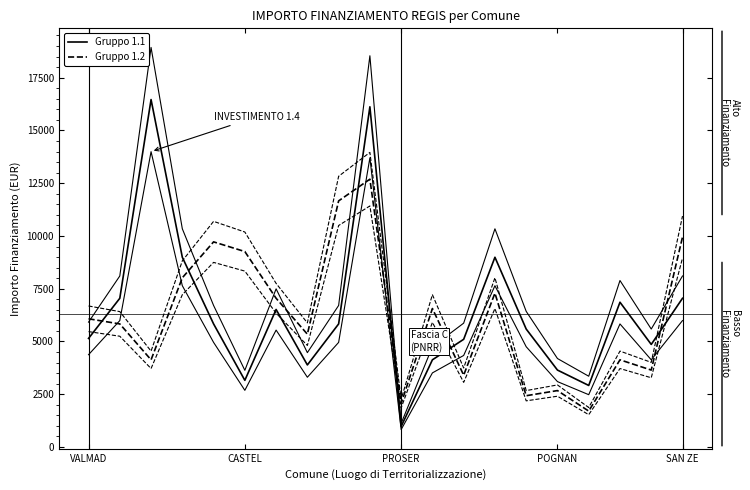

How many data points in Gruppo 1.1 are less than 5831?

10